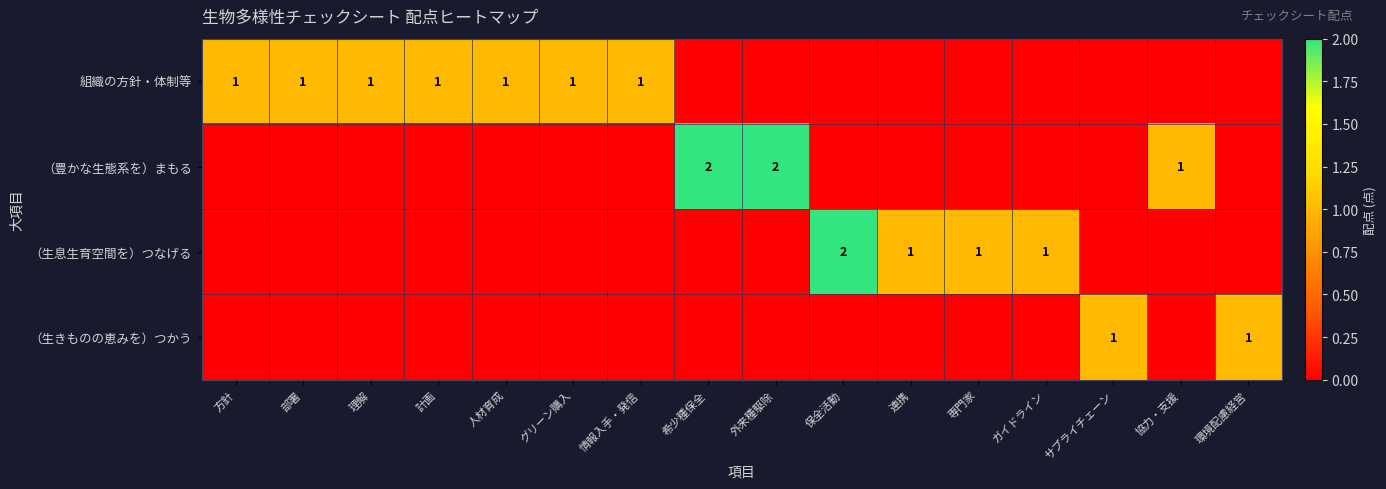

The 組織の方針・体制等 series shows 1 at 情報入手・発信. True or false?

True